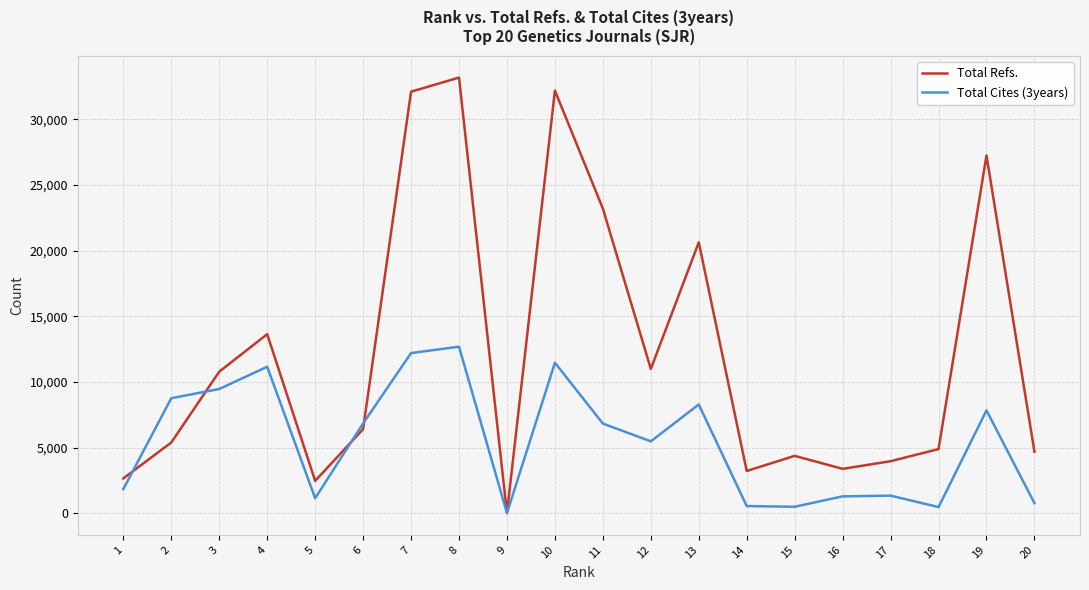

Where is the first local minimum for Total Cites (3years)?

5